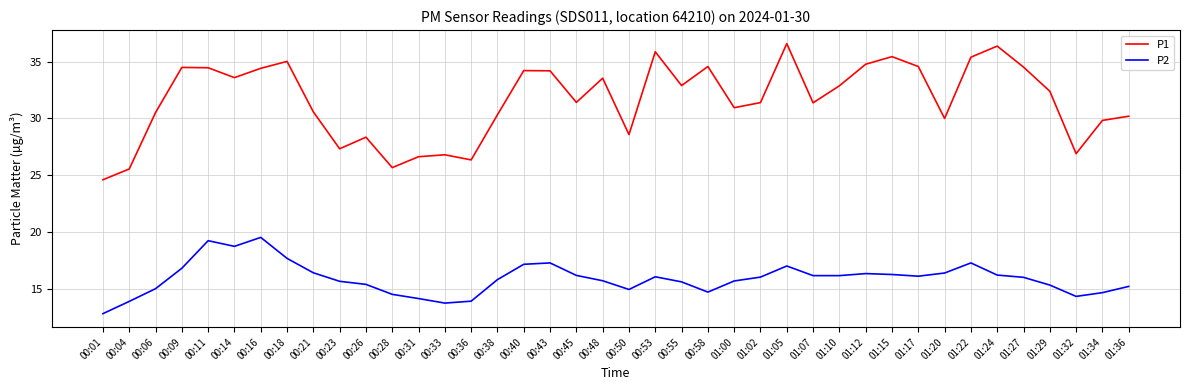

Rank the series by their average value, from highest to lowest.

P1, P2